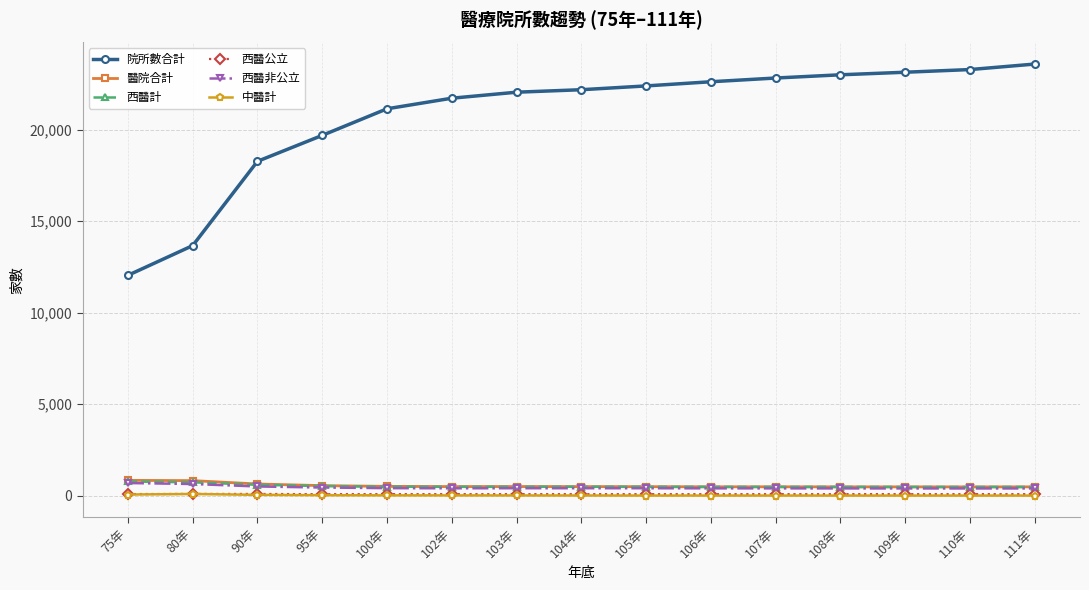

At how many categories does at least one series exceed 7412?

15